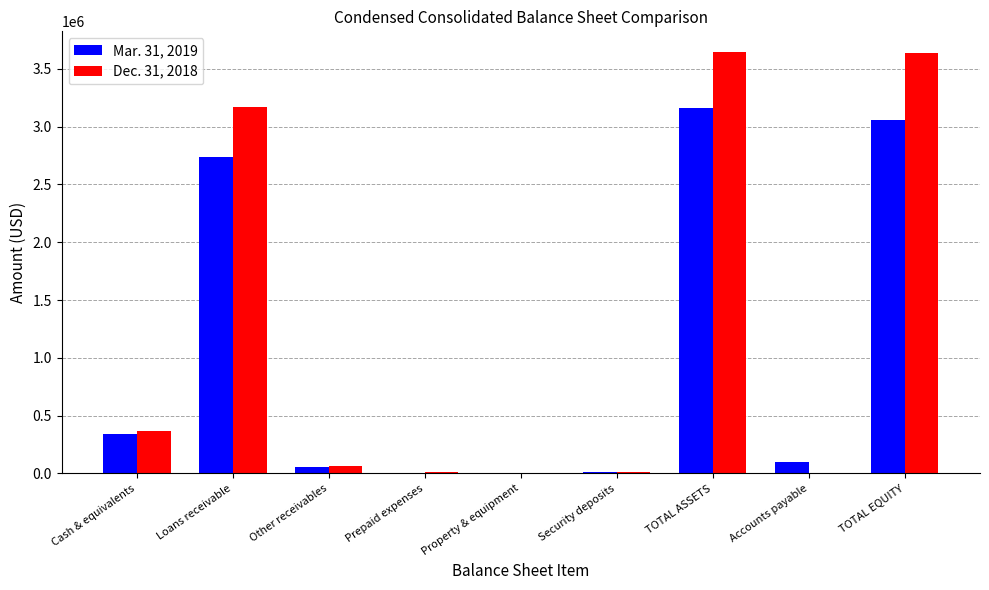

Are the bars grouped side by side (vs. stacked)?

Yes